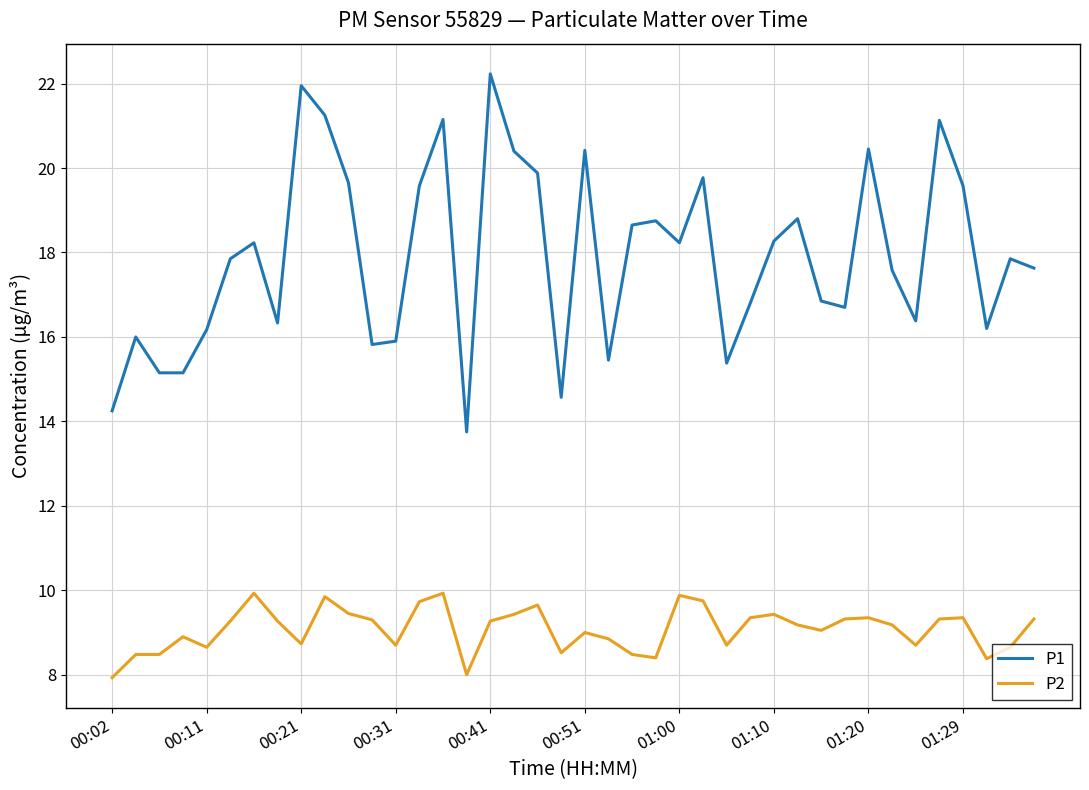

True or false: P1 and P2 intersect in this chart.

False